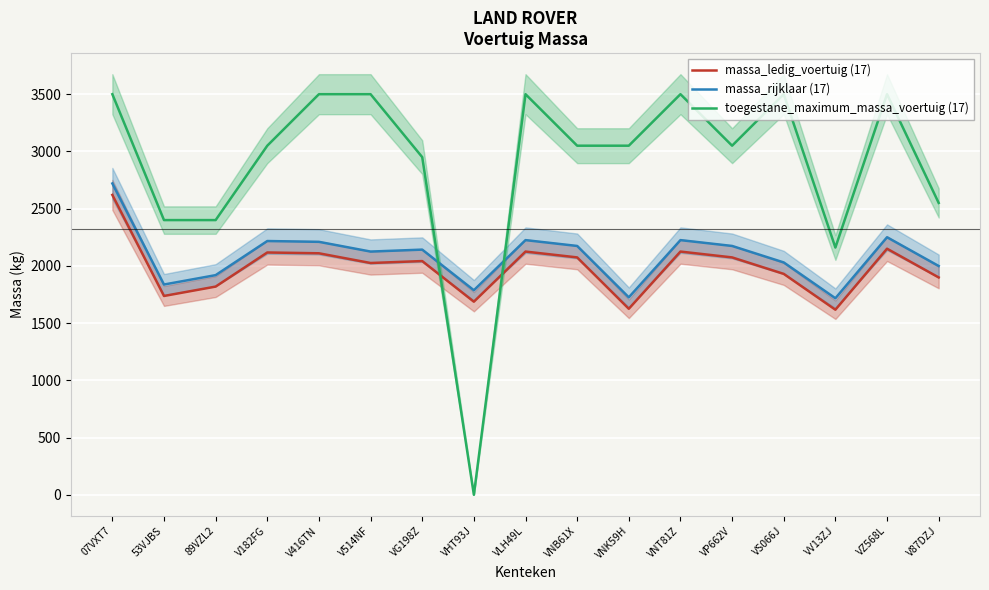

Which series ends up on top after the final intersection of massa_rijklaar (17) and toegestane_maximum_massa_voertuig (17)?

toegestane_maximum_massa_voertuig (17)